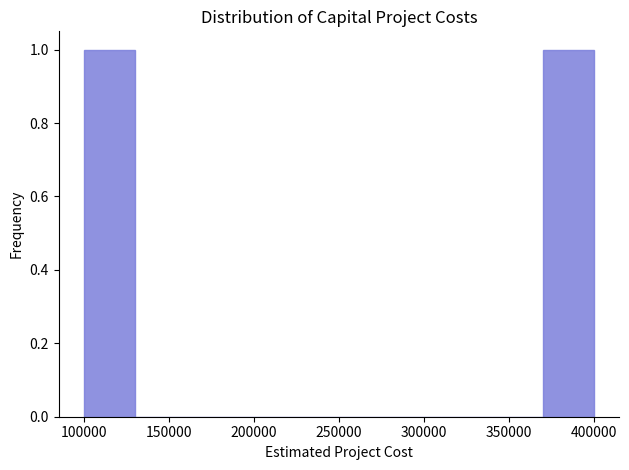

How tall is the bar that spans 100000 to 130000 on the x-axis? The values are not printed on the chart, so give them approximately, as read against the axis.

1